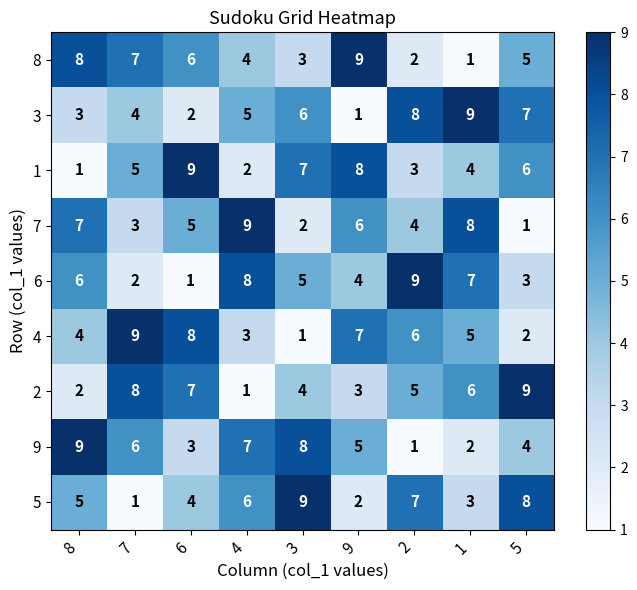

At which label is 1 closest to 5?

7